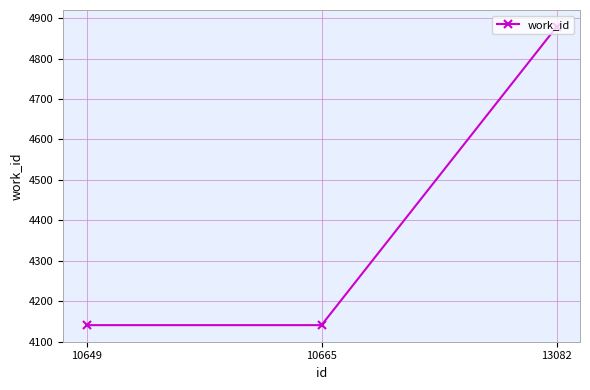

True or false: the data shows 2641 at 13082.

False